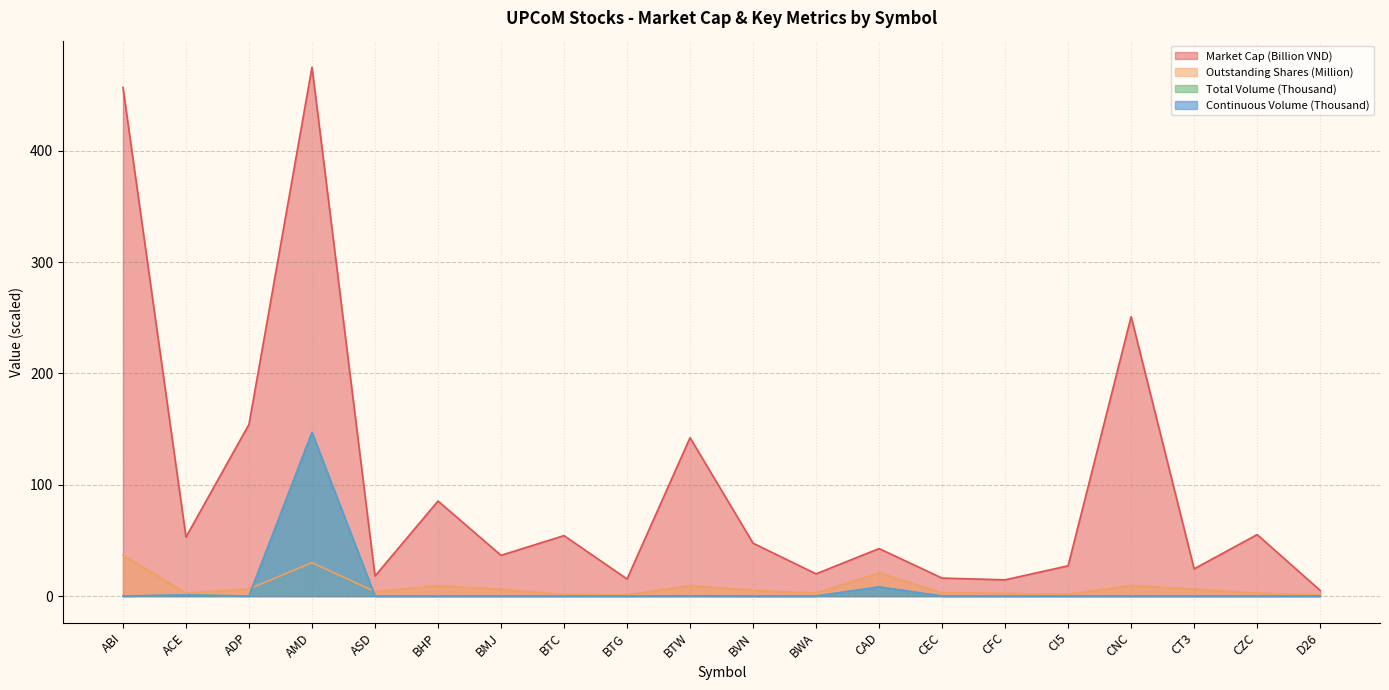

What is the difference between the highest and lowest values at D26?

5.1